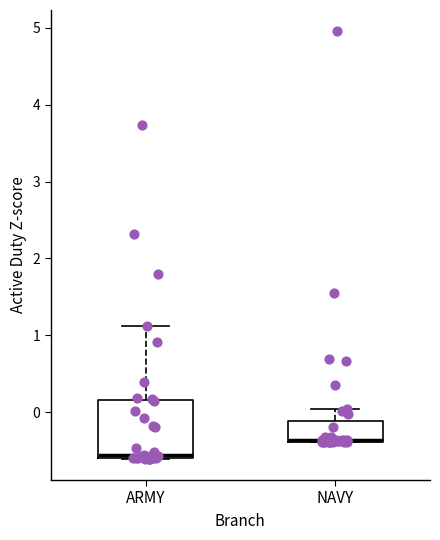

Comparing the boxes themselves (not the whiskers), which one is the tallest?

ARMY